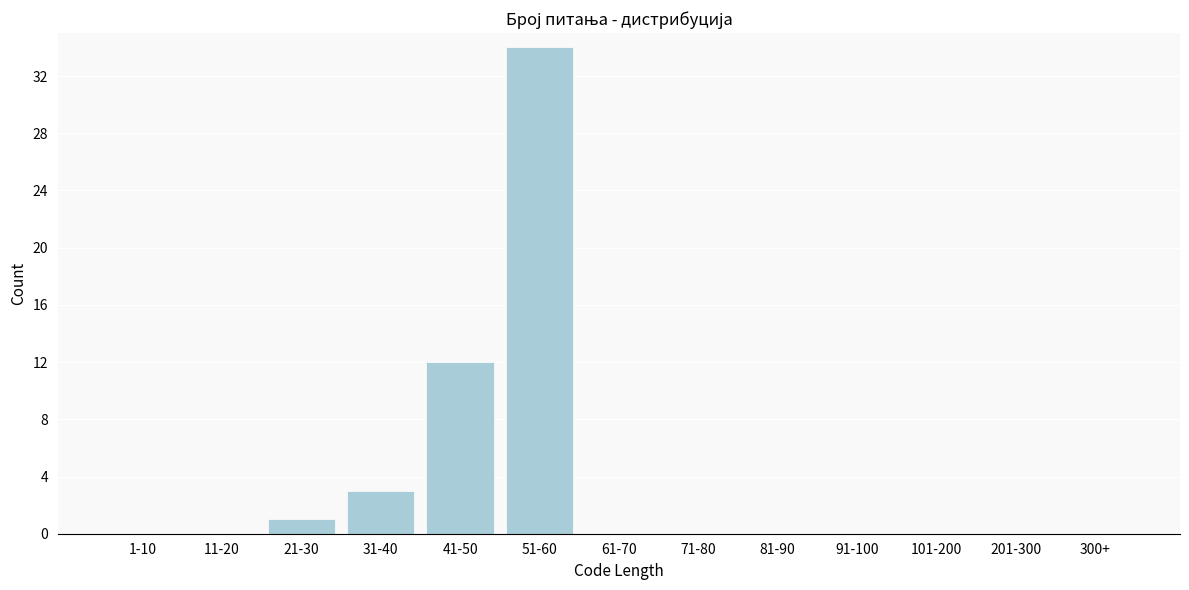

Reading left to right, transcribe all the data shown in this chart.

1-10=0	11-20=0	21-30=1	31-40=3	41-50=12	51-60=34	61-70=0	71-80=0	81-90=0	91-100=0	101-200=0	201-300=0	300+=0